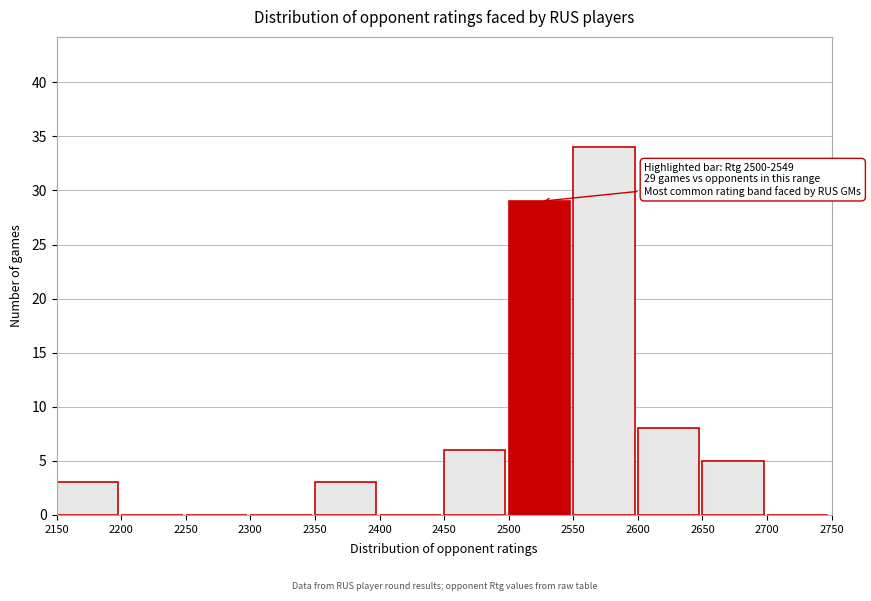

Which range on the x-axis has the tallest bar?

2550 to 2600